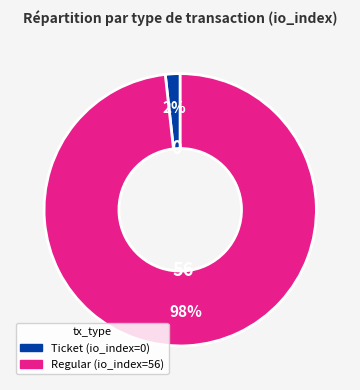

Is there any slice that represents more than half of the pie?

Yes